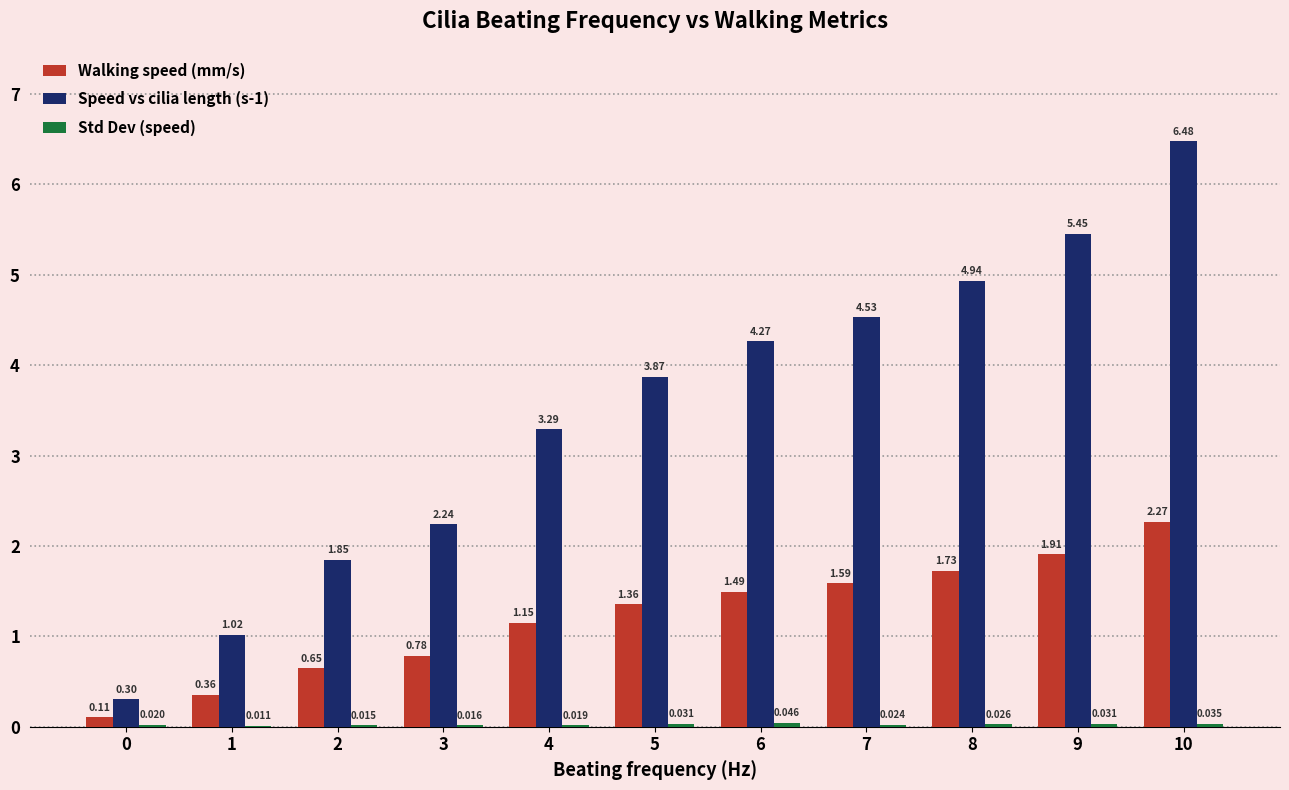

How many categories are shown in the chart?

11